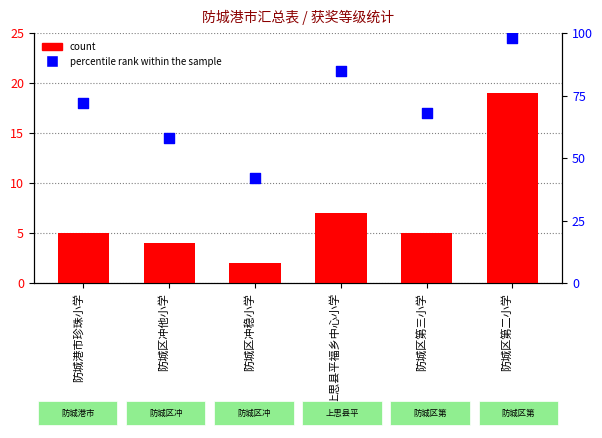

Which series has the largest Y range (max minus min)?

percentile rank within the sample